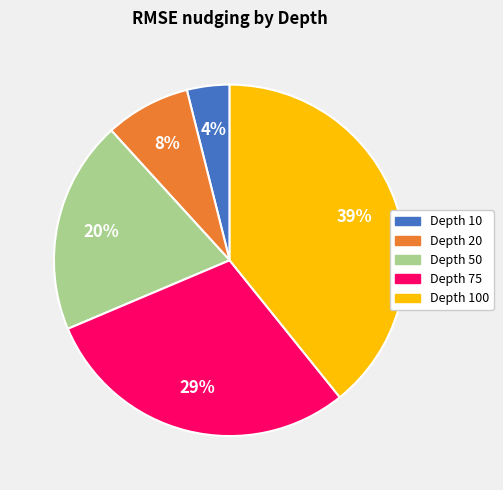

To the nearest percent, what is the average slice percentage?

20%